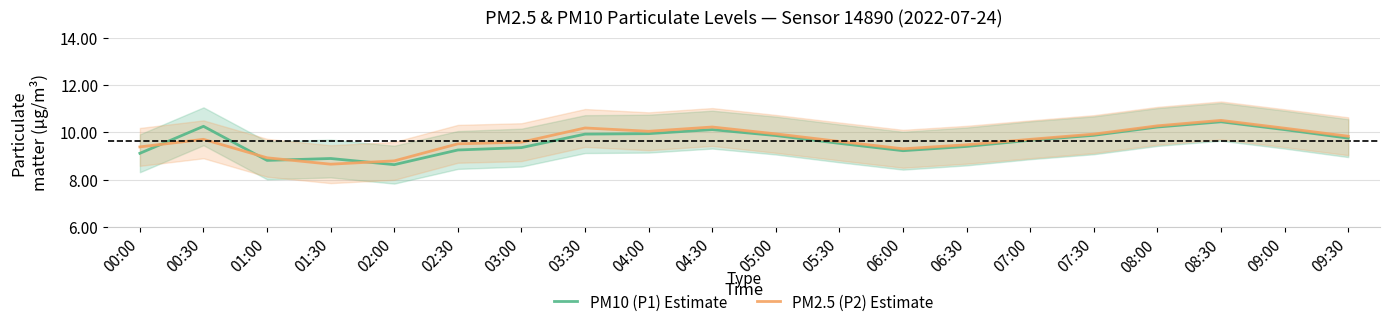

Reading left to right, what are all the values shown in this chart?

PM10 (P1) Estimate: 00:00=9.1	00:30=10.3	01:00=8.8	01:30=8.9	02:00=8.6	02:30=9.3	03:00=9.4	03:30=9.9	04:00=9.9	04:30=10.1	05:00=9.9	05:30=9.5	06:00=9.2	06:30=9.4	07:00=9.7	07:30=9.9	08:00=10.2	08:30=10.4	09:00=10.1	09:30=9.8
PM2.5 (P2) Estimate: 00:00=9.4	00:30=9.7	01:00=8.9	01:30=8.7	02:00=8.8	02:30=9.5	03:00=9.6	03:30=10.2	04:00=10.1	04:30=10.2	05:00=9.9	05:30=9.6	06:00=9.3	06:30=9.5	07:00=9.7	07:30=9.9	08:00=10.3	08:30=10.5	09:00=10.2	09:30=9.8